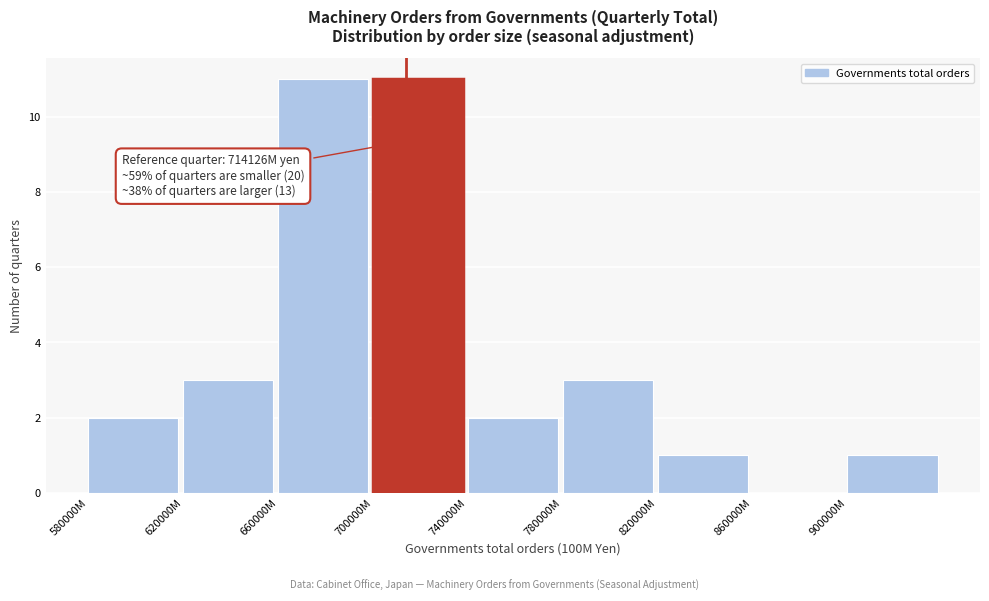

Reading left to right, list all the values displayed in this chart.

580000M=2	620000M=3	660000M=11	700000M=11	740000M=2	780000M=3	820000M=1	860000M=0	900000M=1